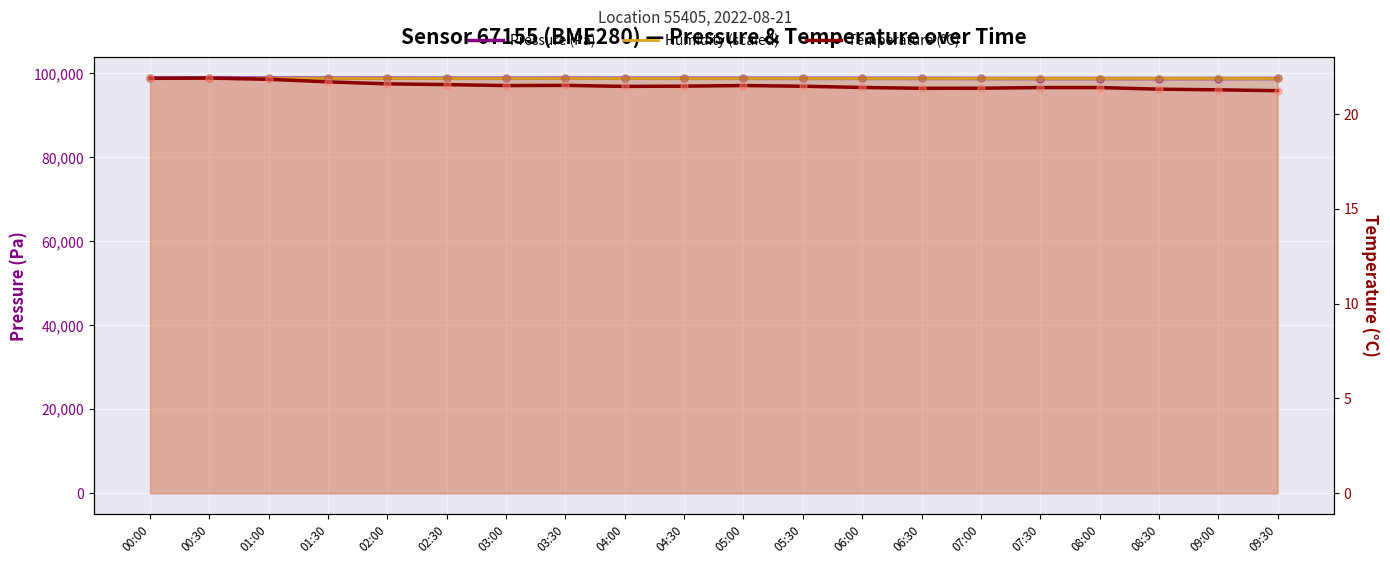

What are all the series names shown in the legend?

Pressure (Pa), Humidity (scaled), Temperature (°C)